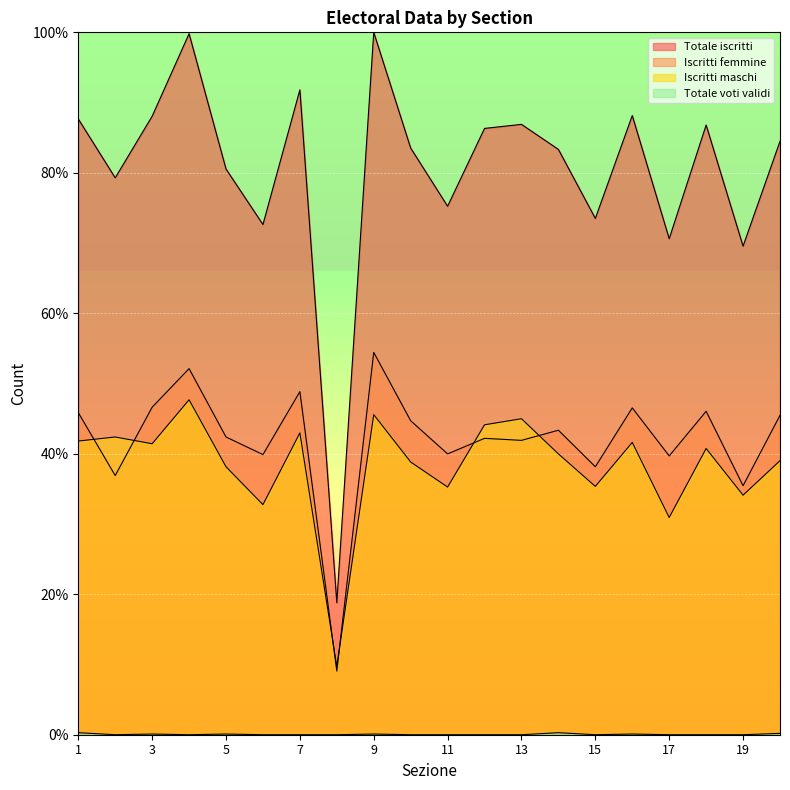

At which category does Iscritti femmine reach its first local peak?

4